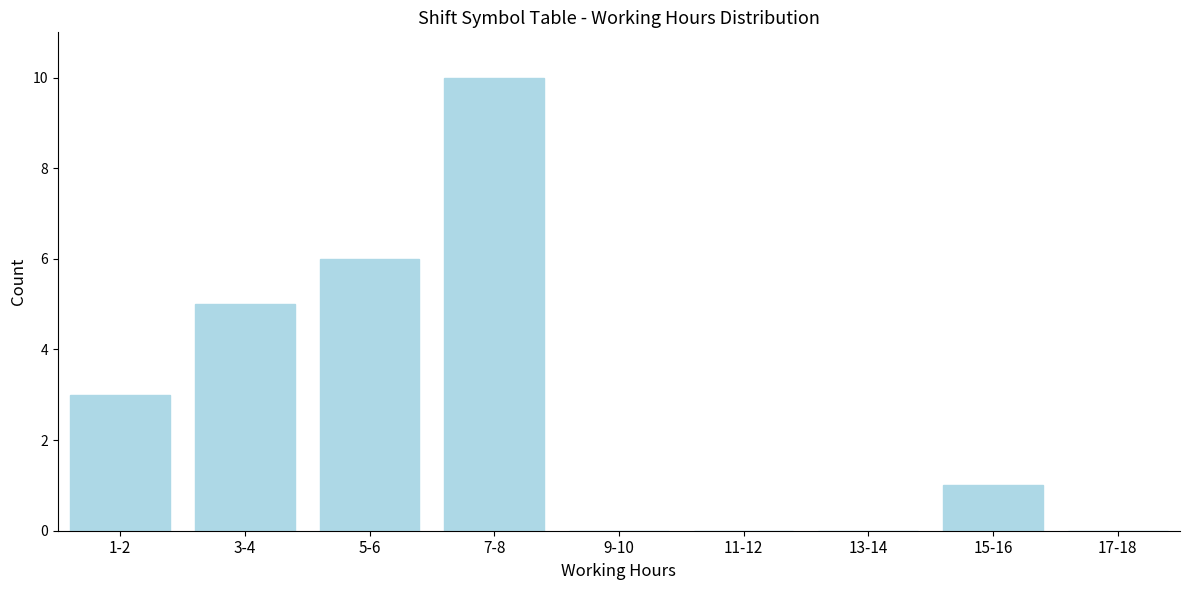

Reading left to right, extract all data points from this chart.

1-2=3	3-4=5	5-6=6	7-8=10	9-10=0	11-12=0	13-14=0	15-16=1	17-18=0